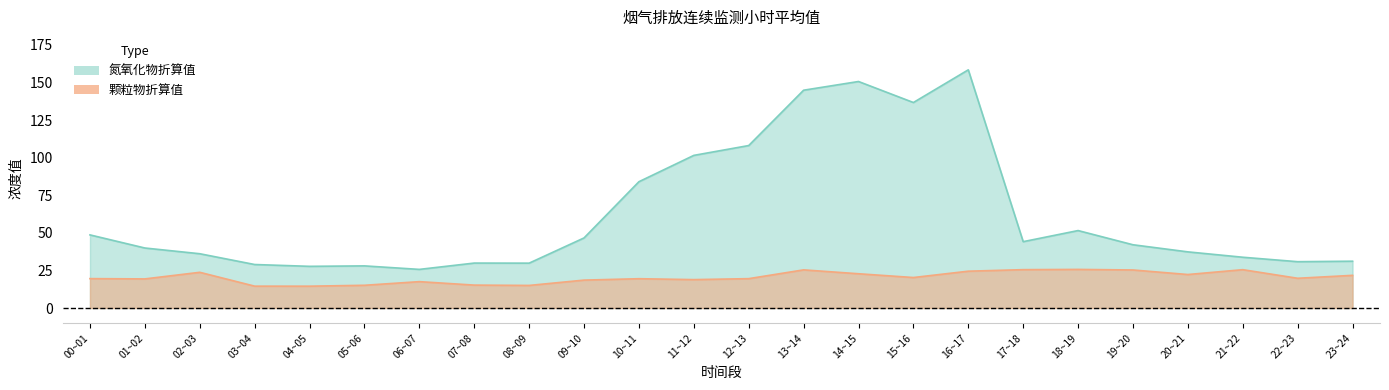

Is it true that 颗粒物折算值(毫克/立方米) equals 15.5 at 18~19?

False